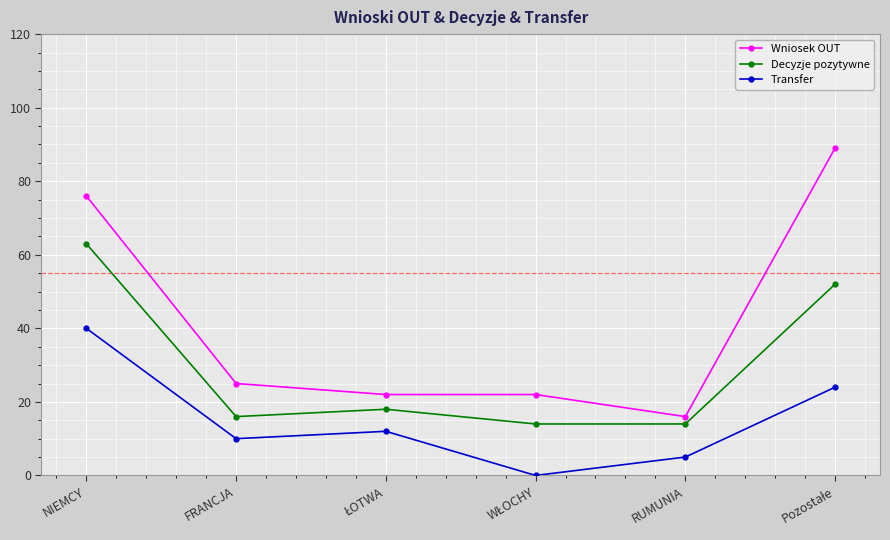

What is the value of the Transfer point at the 5th from the left?

5